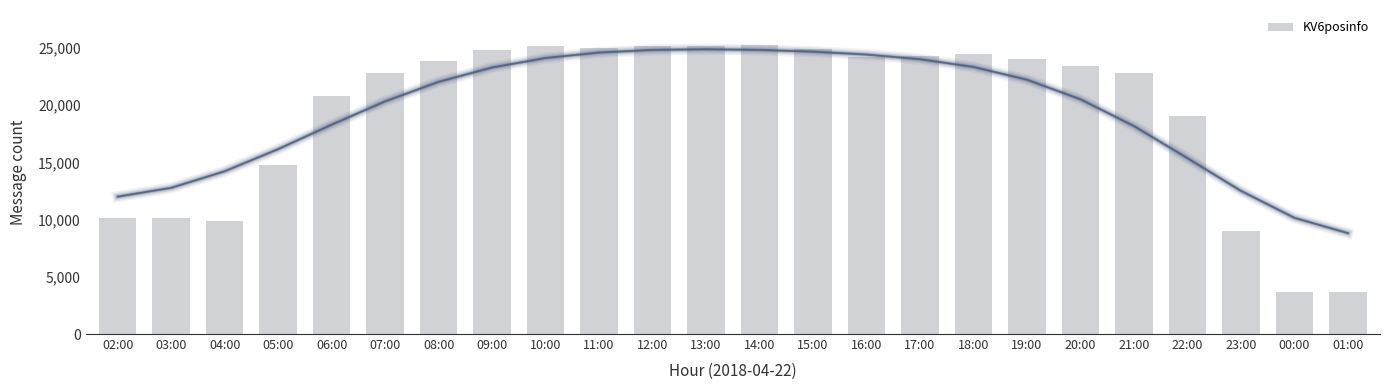

Which label corresponds to the largest value in the chart?

14:00